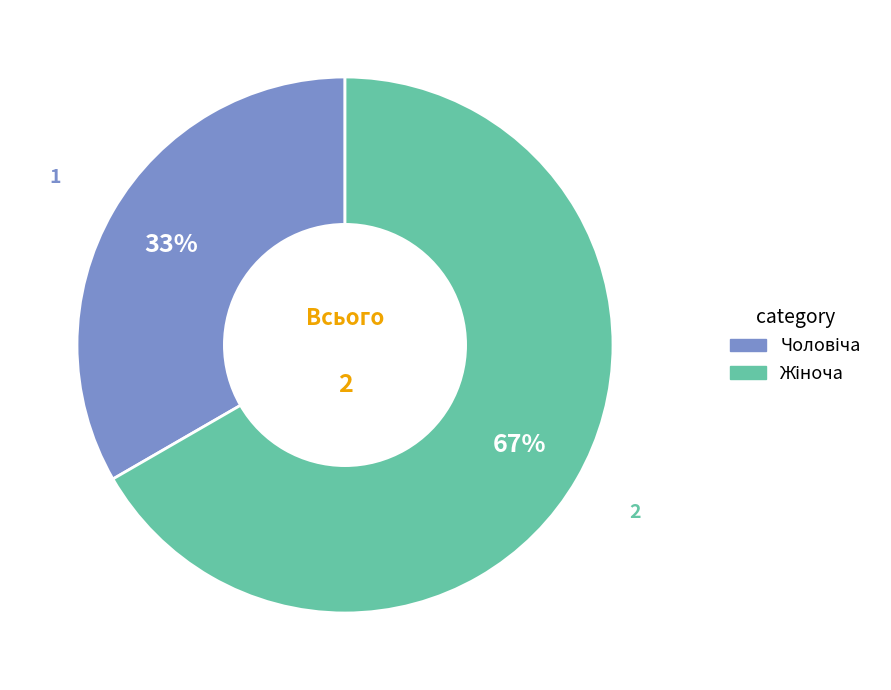

To the nearest percent, what is the average slice percentage?

50%